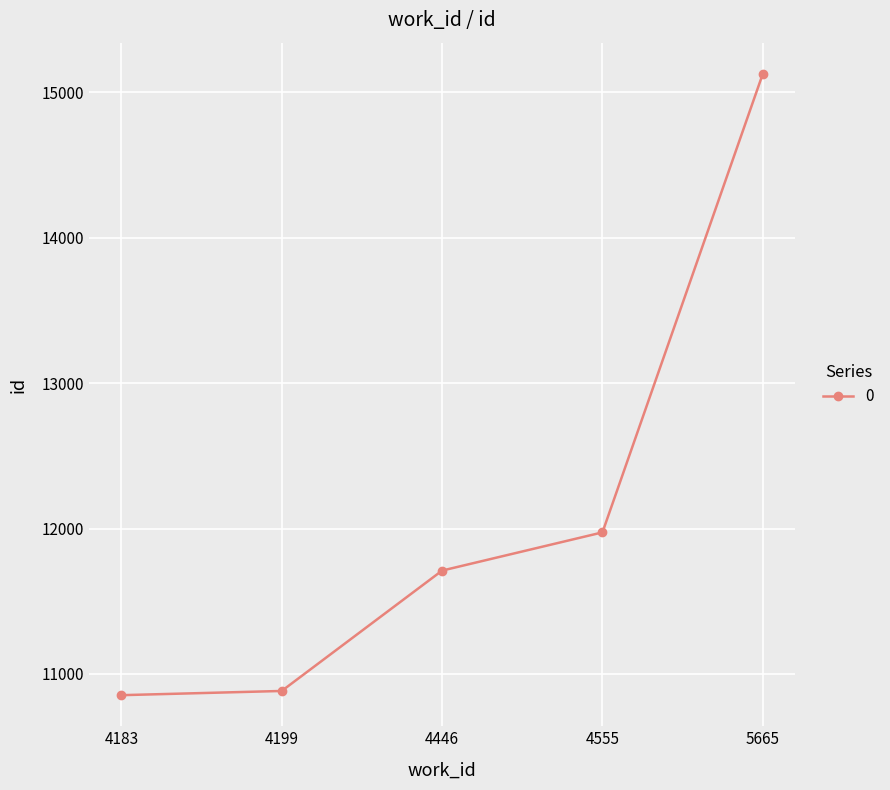

What is the value of the 1st point from the left?

10854